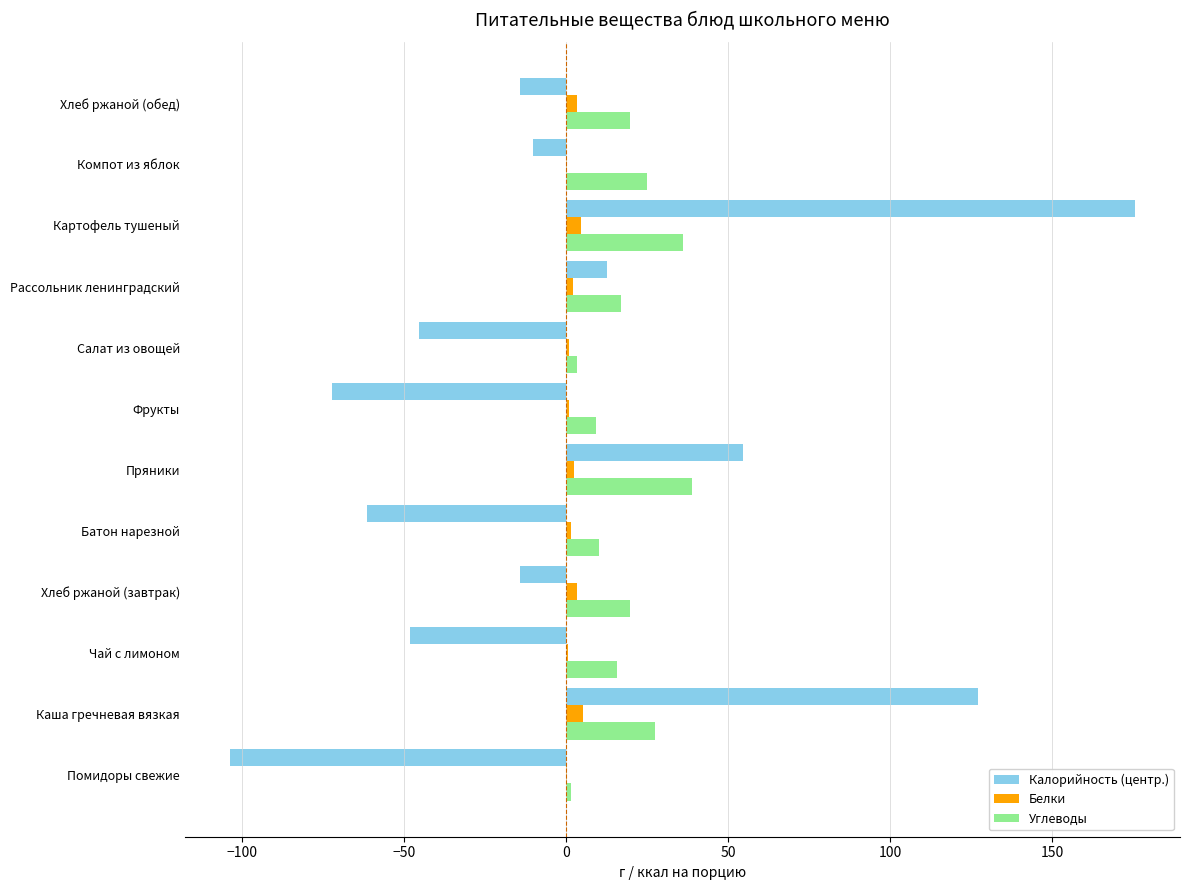

How many positive values does the Калорийность (центр.) series have?

4